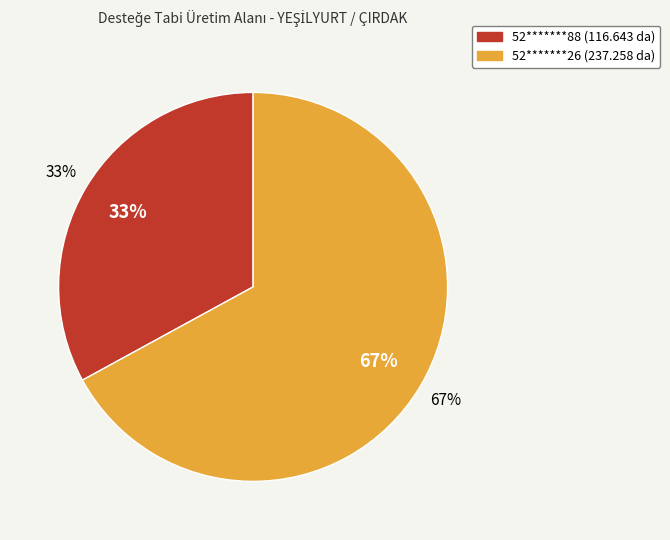

Which has a higher value, 52*******88 or 52*******26?

52*******26